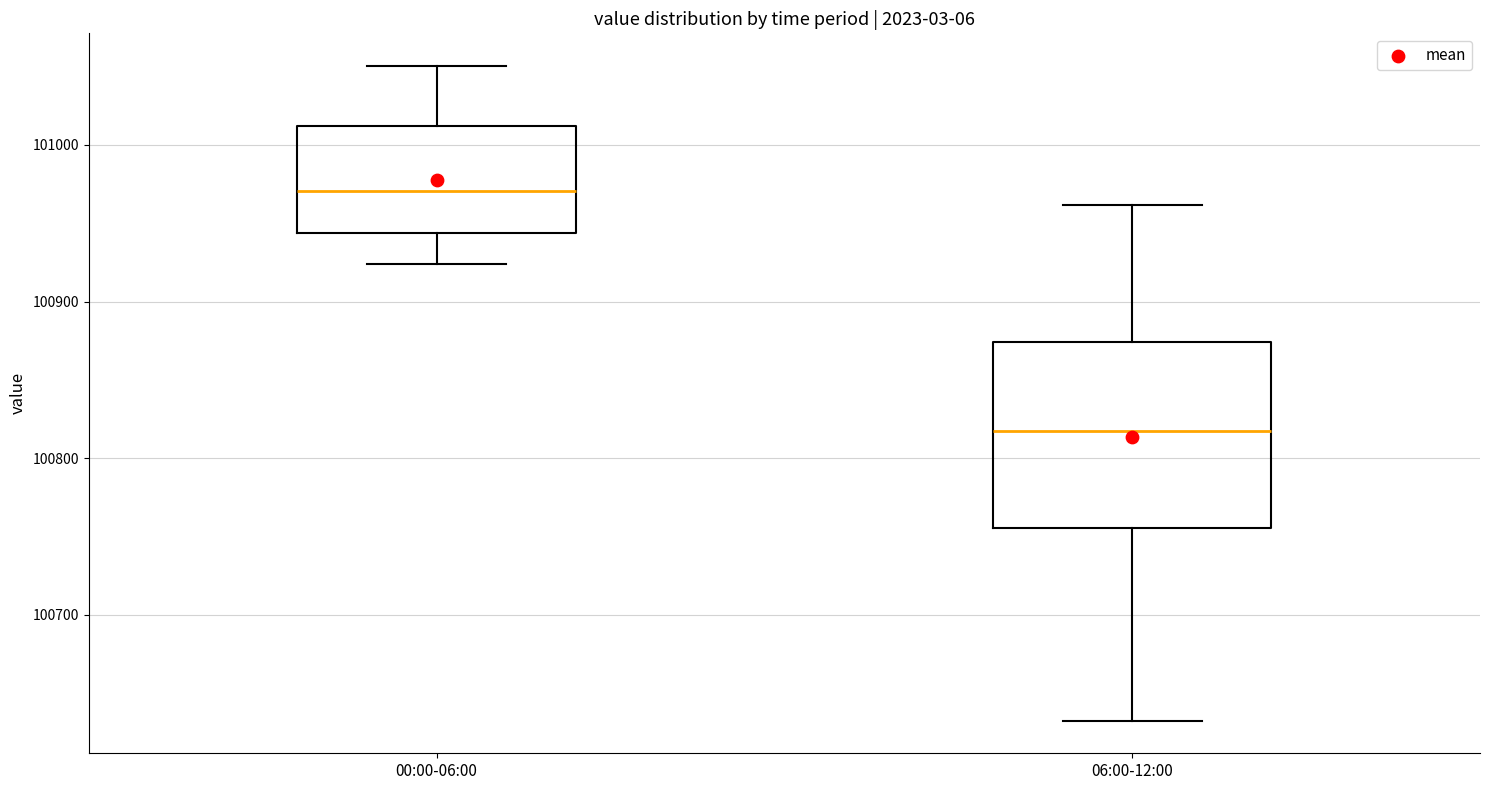

Reading left to right, read every box against the y-axis: the position of its median line, the range the box covers, and the ends of its whiskers. The values are not printed on the chart, so give them approximately, as read against the axis.

00:00-06:00: median 100970, box 100940 to 101010, whiskers 100920 to 101050
06:00-12:00: median 100820, box 100760 to 100870, whiskers 100630 to 100960